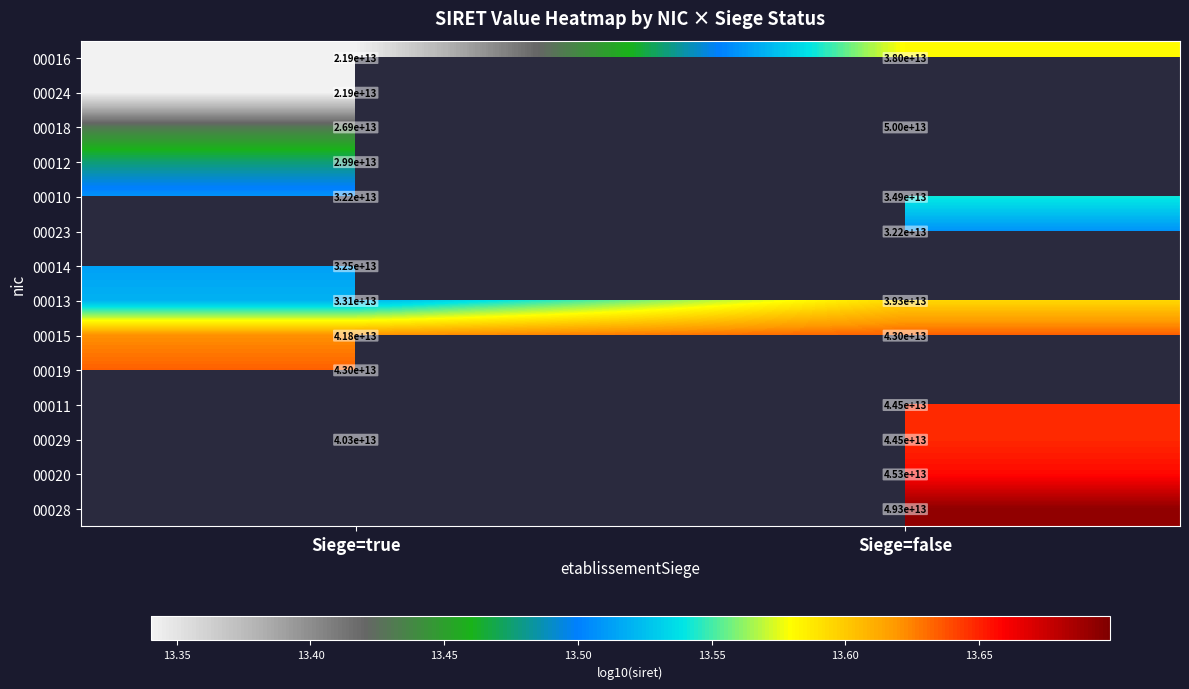

How many data points in 00010 are less than 34900000000000?

1